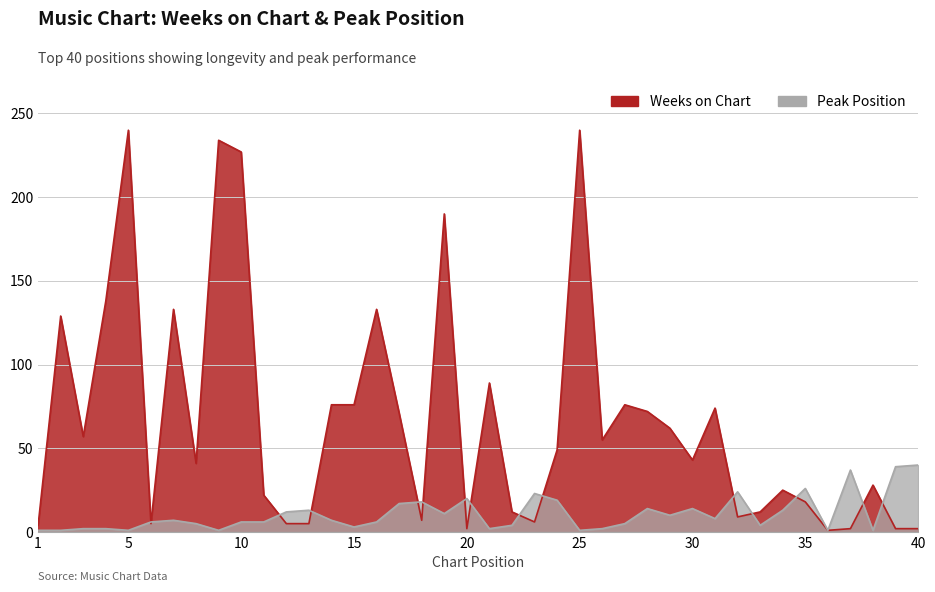

How many lines are shown in the chart?

2